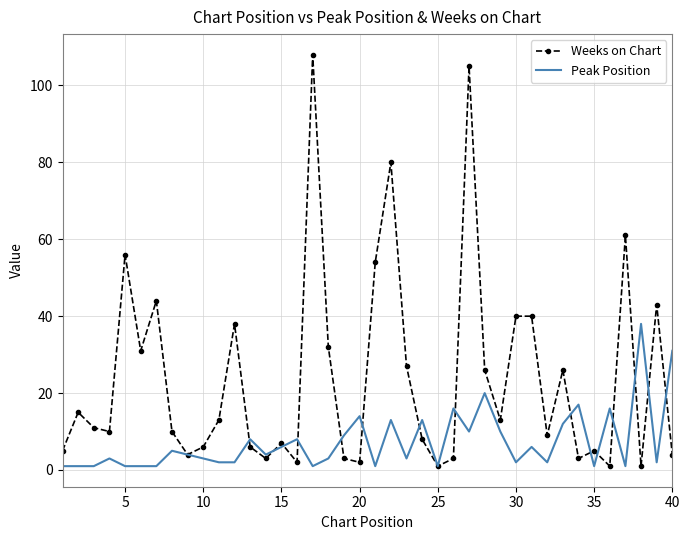

Which series has the widest spread of values?

Weeks on Chart